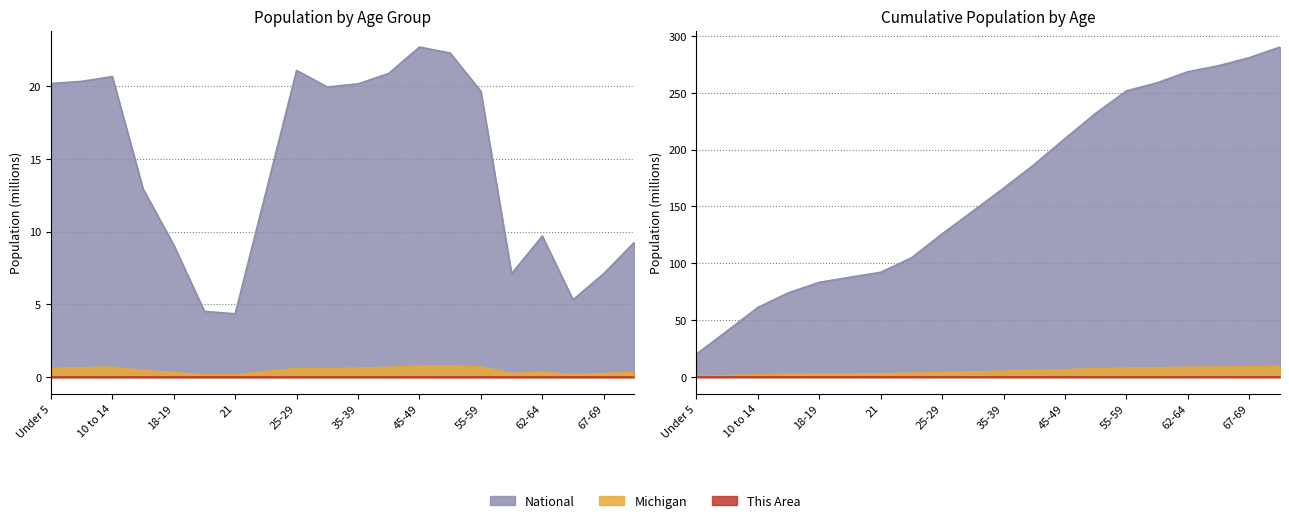

Reading left to right, what are all the values shown in this chart?

This Area: Under 5=0.0	5 to 9=0.0	10 to 14=0.0	15 to 17=0.0	18-19=0.0	20=0.0	21=0.0	22-24=0.0	25-29=0.0	30-34=0.0	35-39=0.0	40-44=0.0	45-49=0.0	50-54=0.0	55-59=0.0	60-61=0.0	62-64=0.0	65-66=0.0	67-69=0.0	70-74=0.0
Michigan: Under 5=0.6	5 to 9=0.6	10 to 14=0.7	15 to 17=0.4	18-19=0.3	20=0.1	21=0.1	22-24=0.4	25-29=0.6	30-34=0.6	35-39=0.6	40-44=0.7	45-49=0.7	50-54=0.8	55-59=0.7	60-61=0.2	62-64=0.3	65-66=0.2	67-69=0.2	70-74=0.3
National: Under 5=20.2	5 to 9=20.3	10 to 14=20.7	15 to 17=13.0	18-19=9.1	20=4.5	21=4.4	22-24=12.7	25-29=21.1	30-34=20.0	35-39=20.2	40-44=20.9	45-49=22.7	50-54=22.3	55-59=19.7	60-61=7.1	62-64=9.7	65-66=5.3	67-69=7.1	70-74=9.3